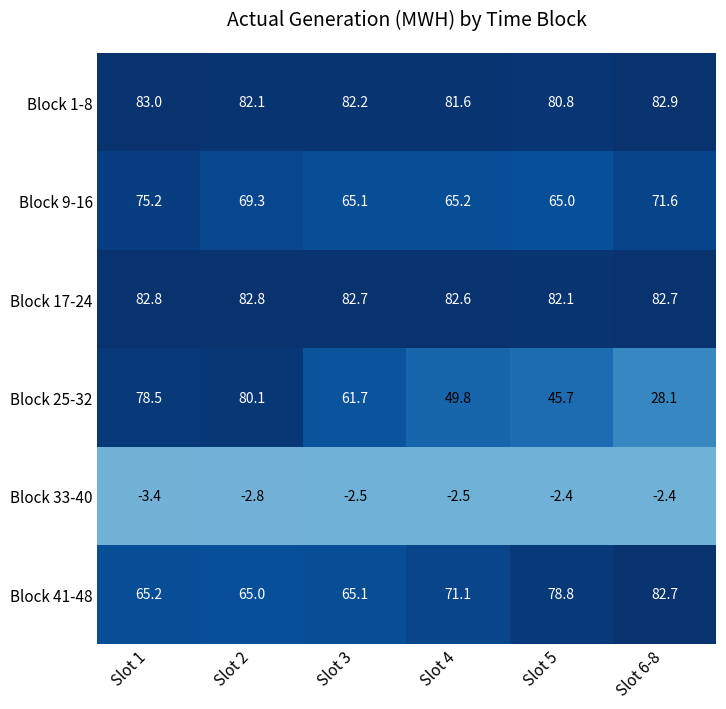

Which series has the largest range (max minus min)?

Block 25-32